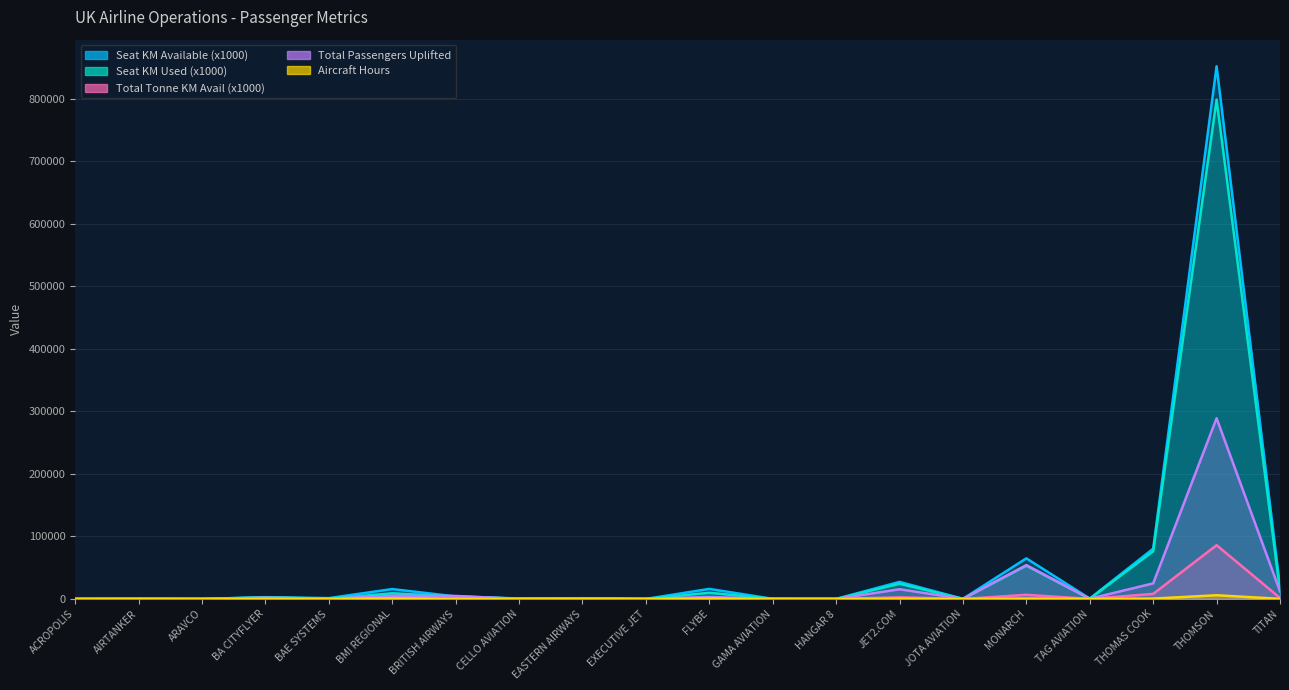

At HANGAR 8, list the series in order from smallest to largest.

total_tonne_km_available_x1000, aircraft_hours, seat_km_used_x1000, total_passengers_uplifted, seat_km_available_x1000